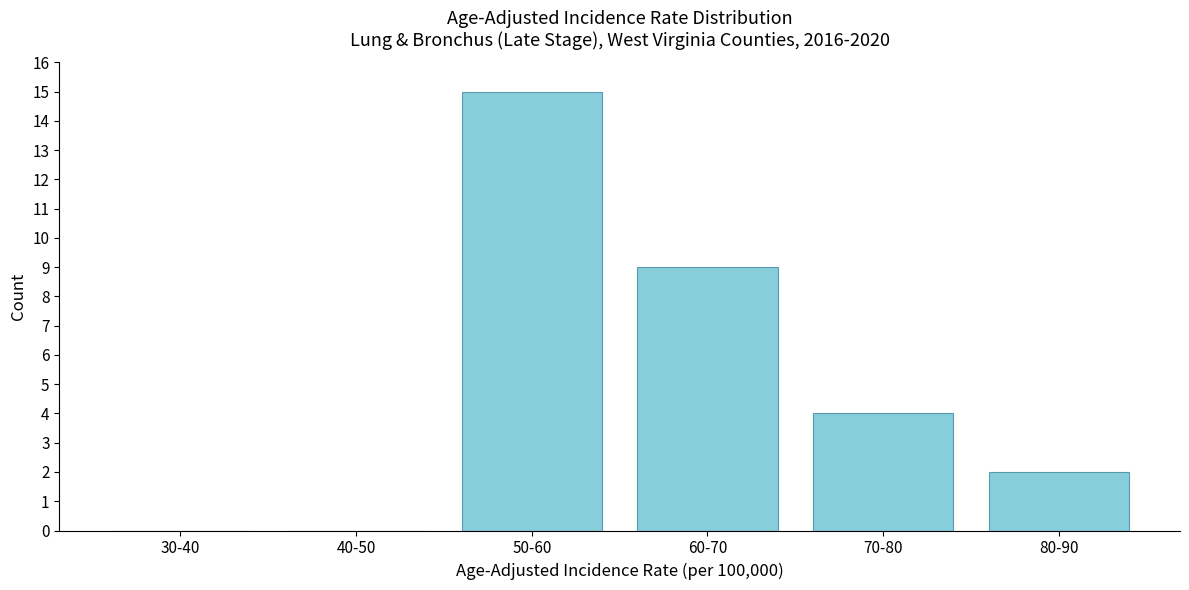

Reading right to left, extract all data points from this chart.

80-90=2	70-80=4	60-70=9	50-60=15	40-50=0	30-40=0